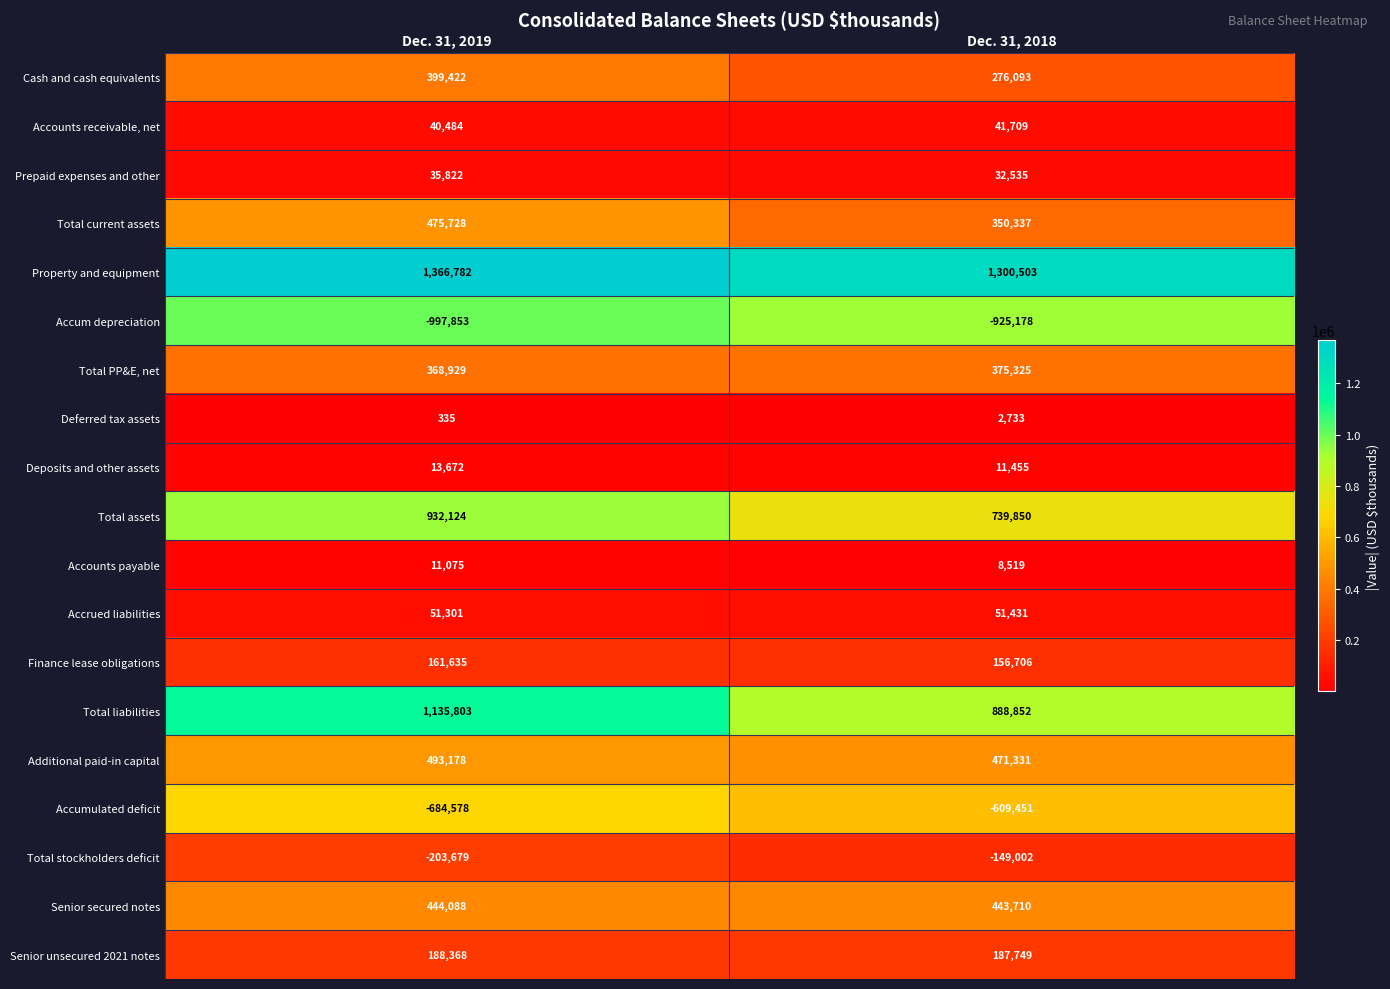

Which label corresponds to the largest value in the chart?

Dec. 31, 2019